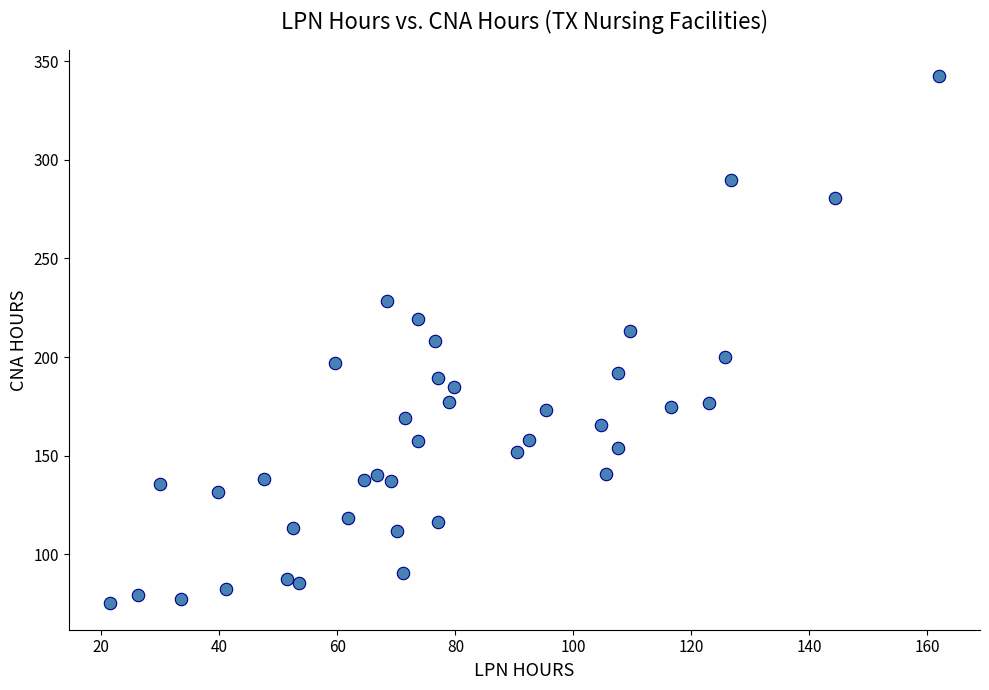

What is the range of Y values (max minus min)?

267.3